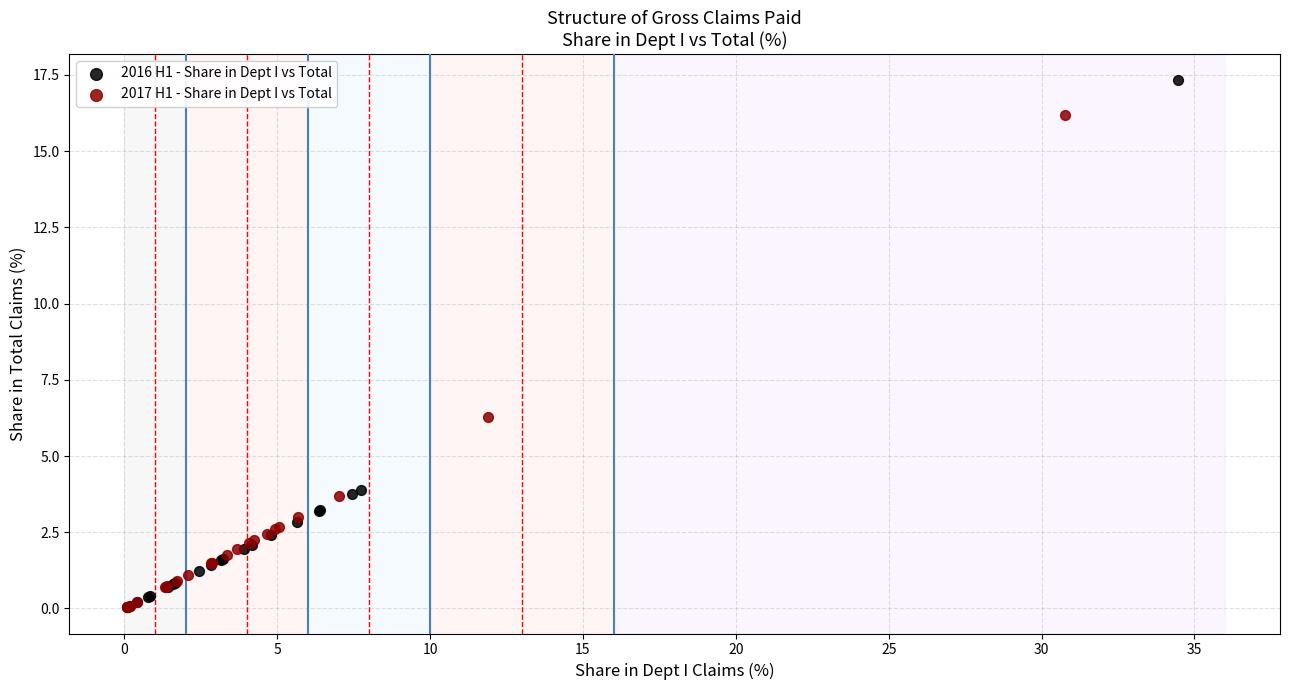

Which series contains the highest Y value?

2016 H1 - Share in Dept I vs Total